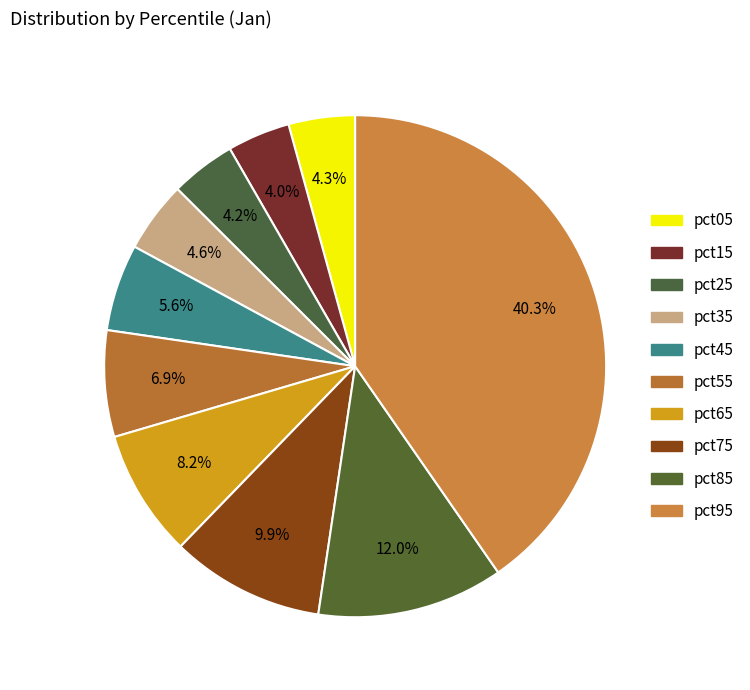

Count the number of slices in the pie.

10